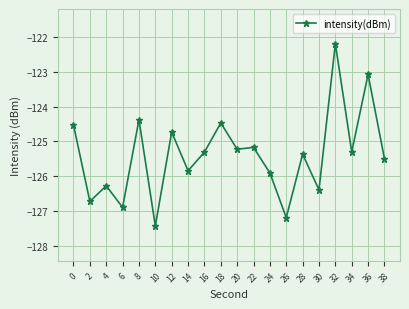

Which label corresponds to the largest value in the chart?

32